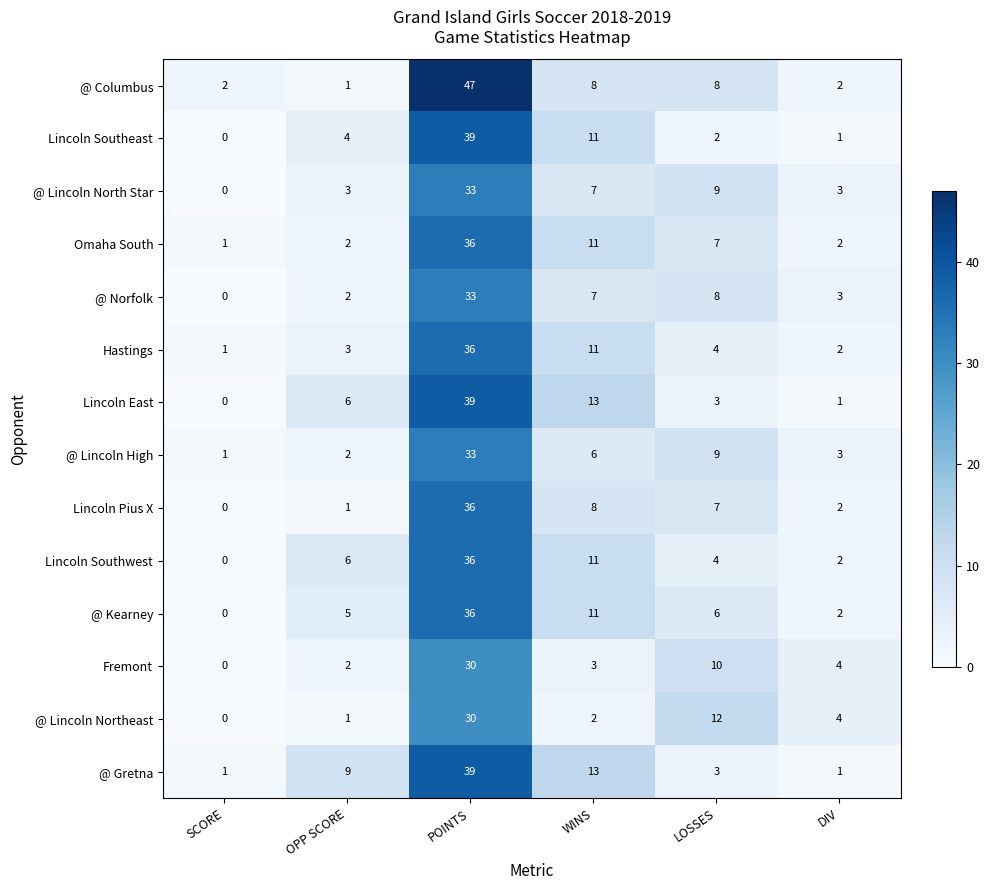

Which category has the lowest value in the @ Lincoln Northeast series?

SCORE